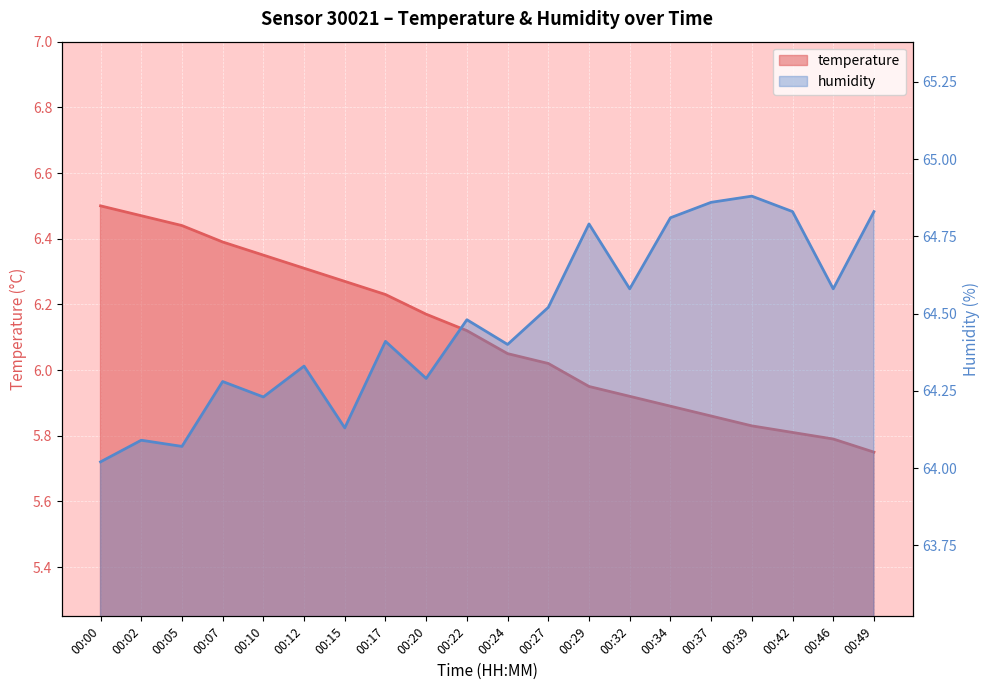

True or false: temperature and humidity cross at least once.

False